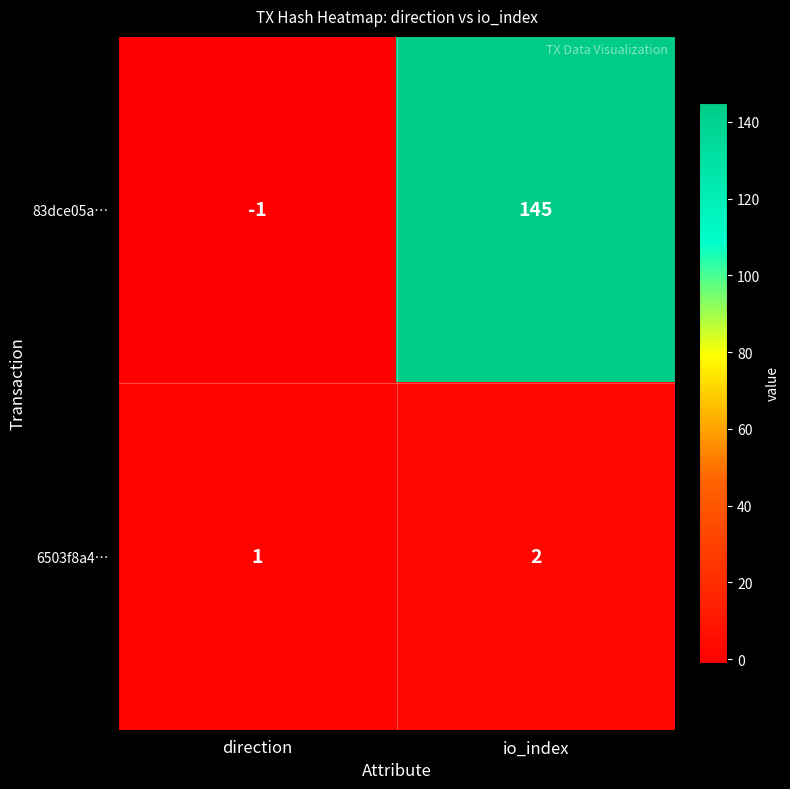

What is the sum of all 6503f8a4… values?

3